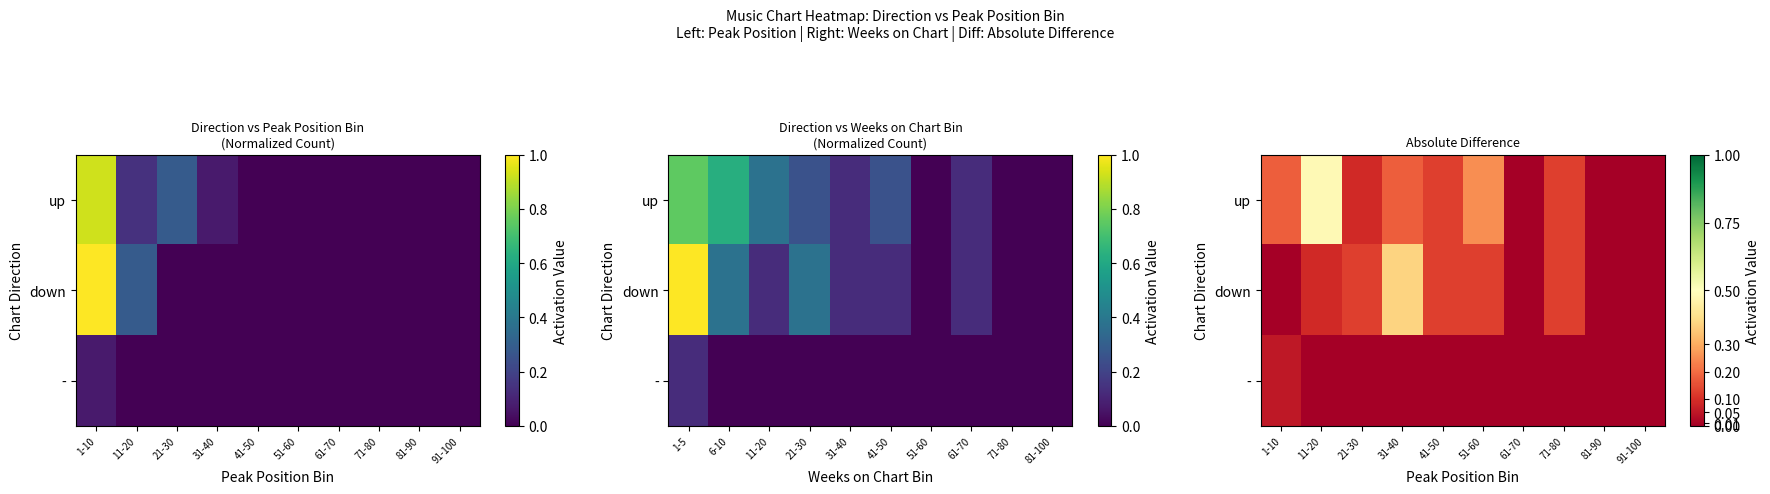

Which series changed the most between 41-50 and 61-70?

up